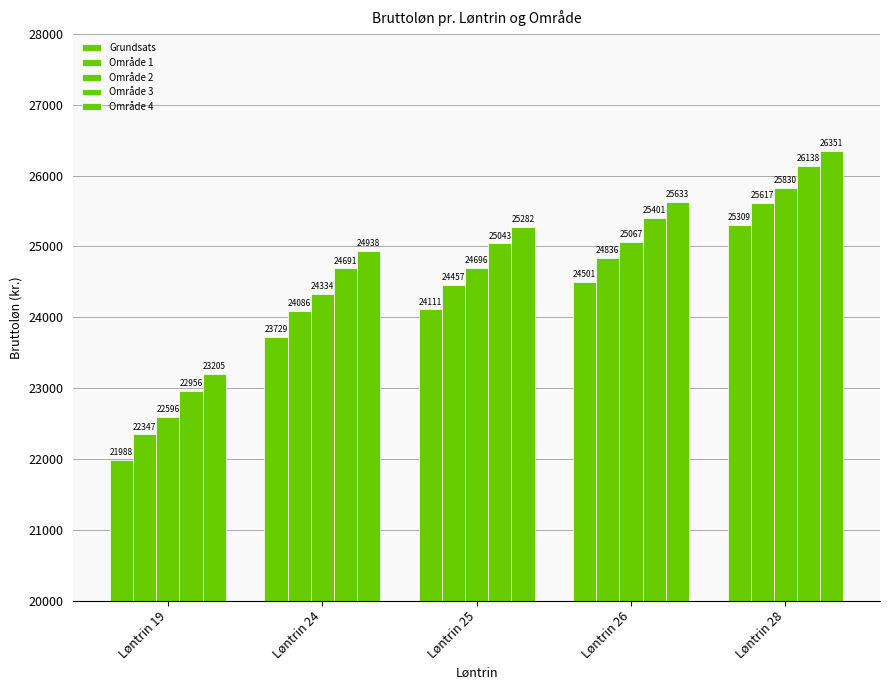

How many groups of bars are there?

5